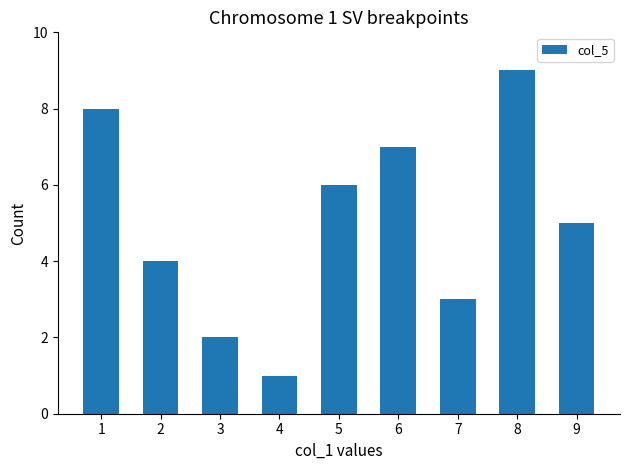

True or false: the data shows 2 at 3.

True